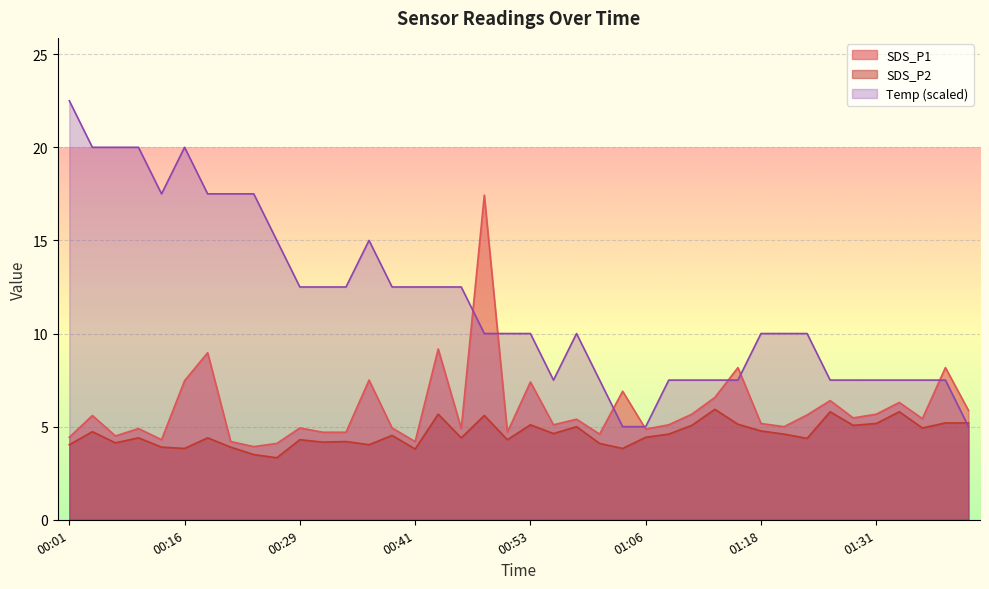

At how many categories does at least one series exceed 11?

19